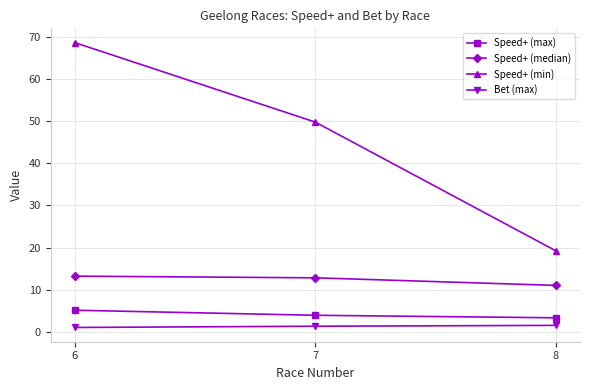

Does the chart have visible grid lines?

Yes